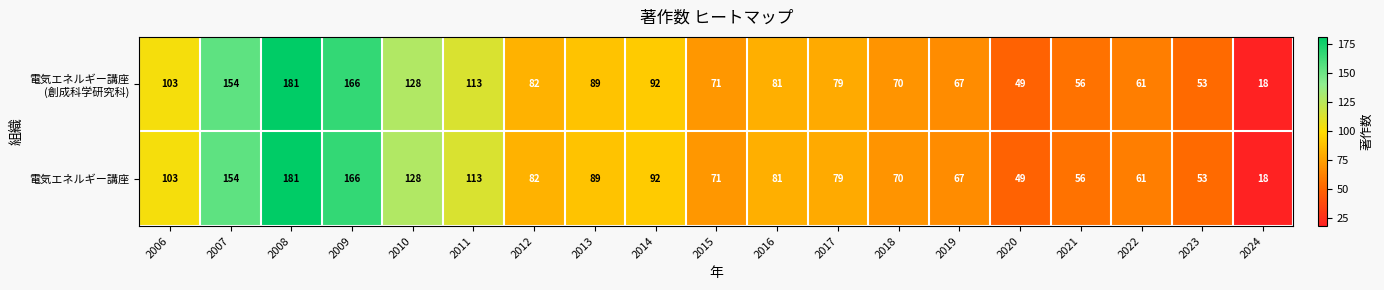

What is the smallest value displayed?

18